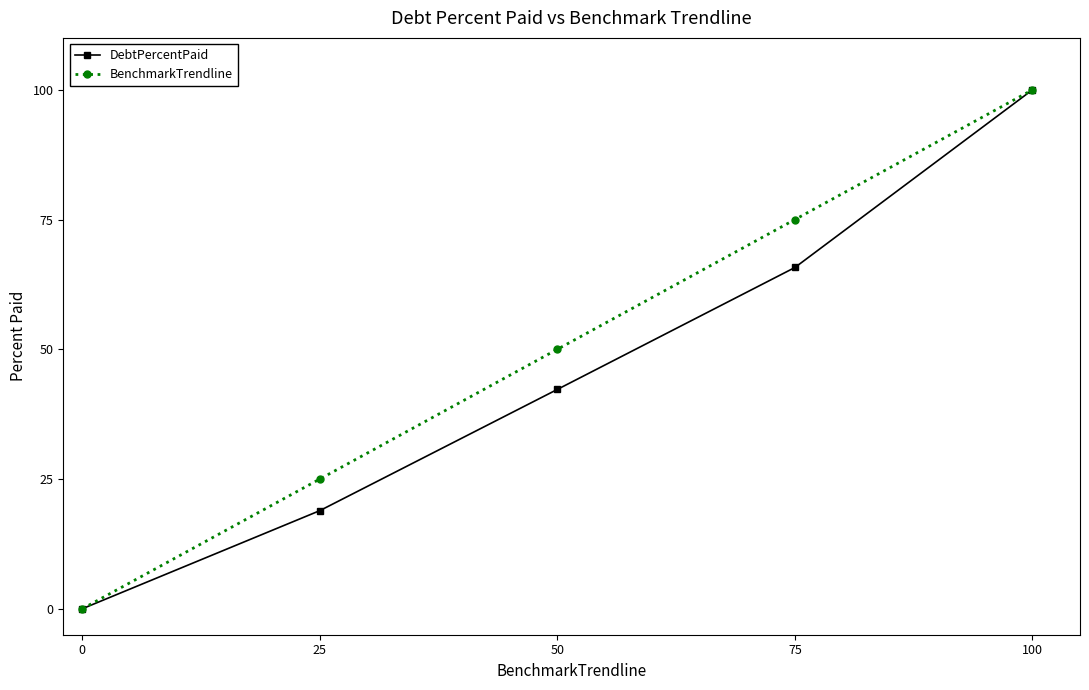

What is the difference between the maximum and minimum values in the DebtPercentPaid series?

100.0